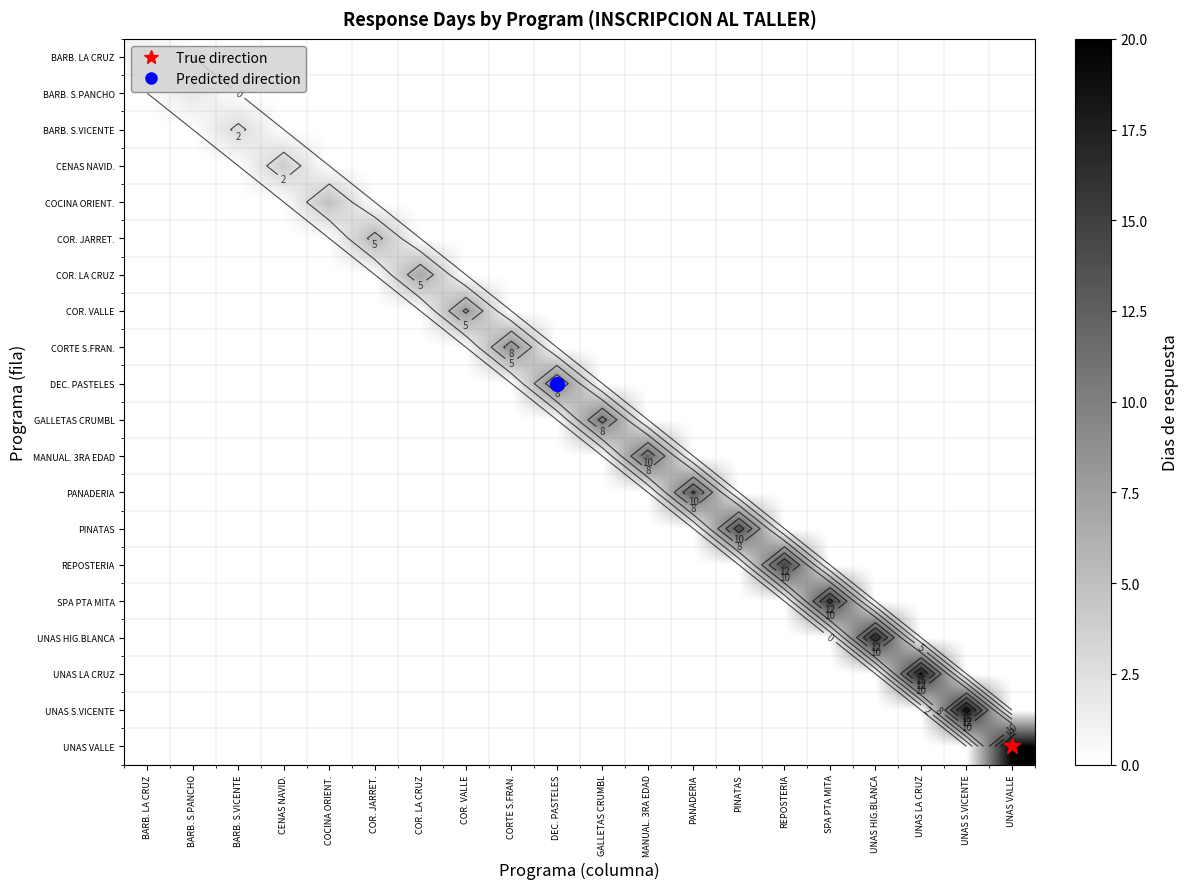

What is the average value of the GALLETAS CRUMBL series?

1